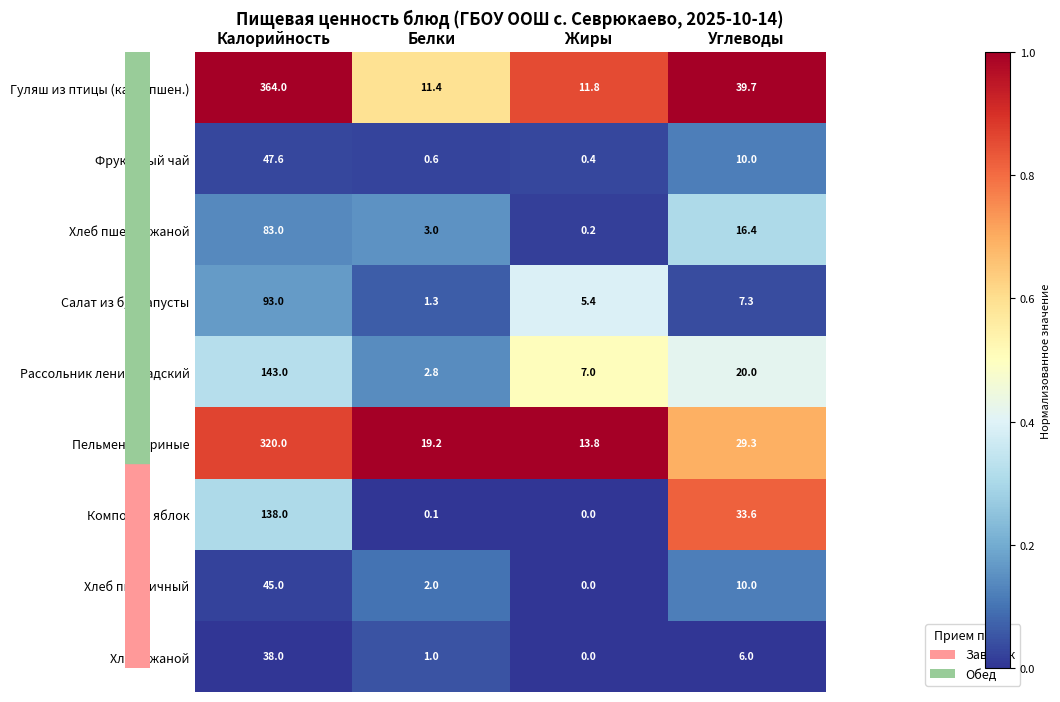

What is the greatest value displayed?

364.0